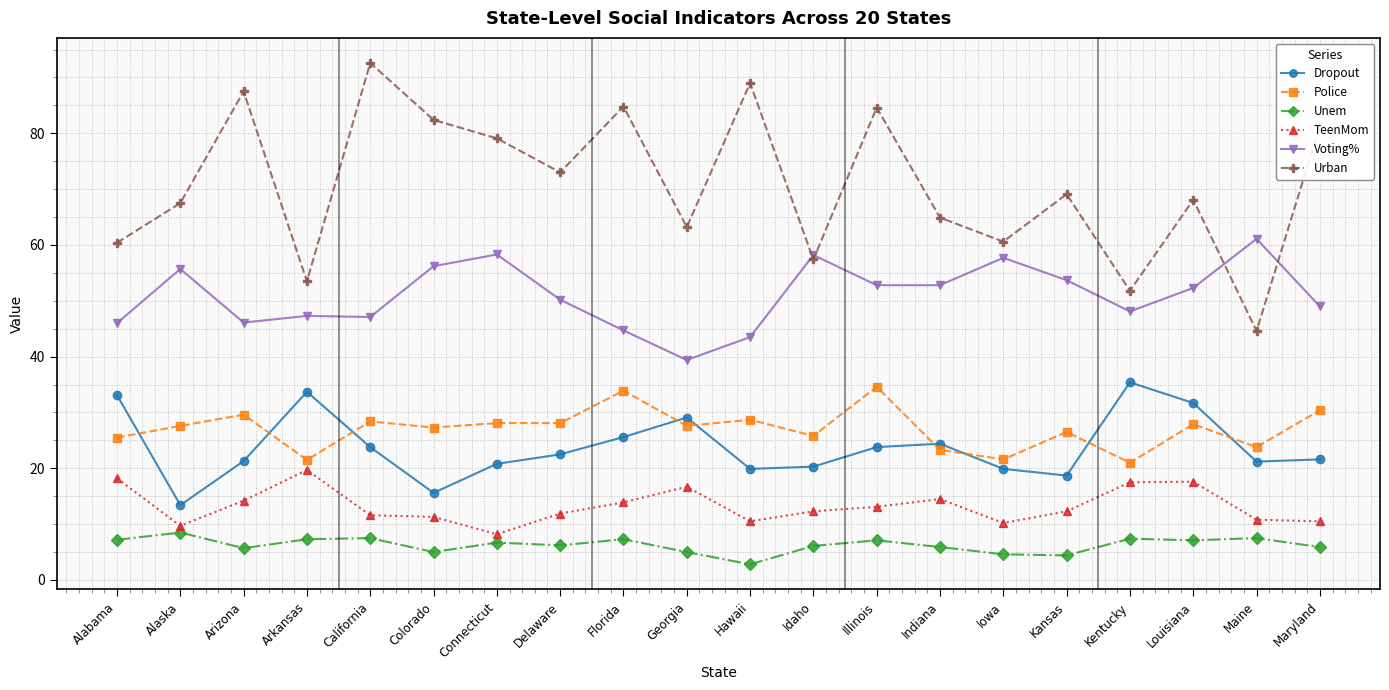

How many lines are shown in the chart?

6